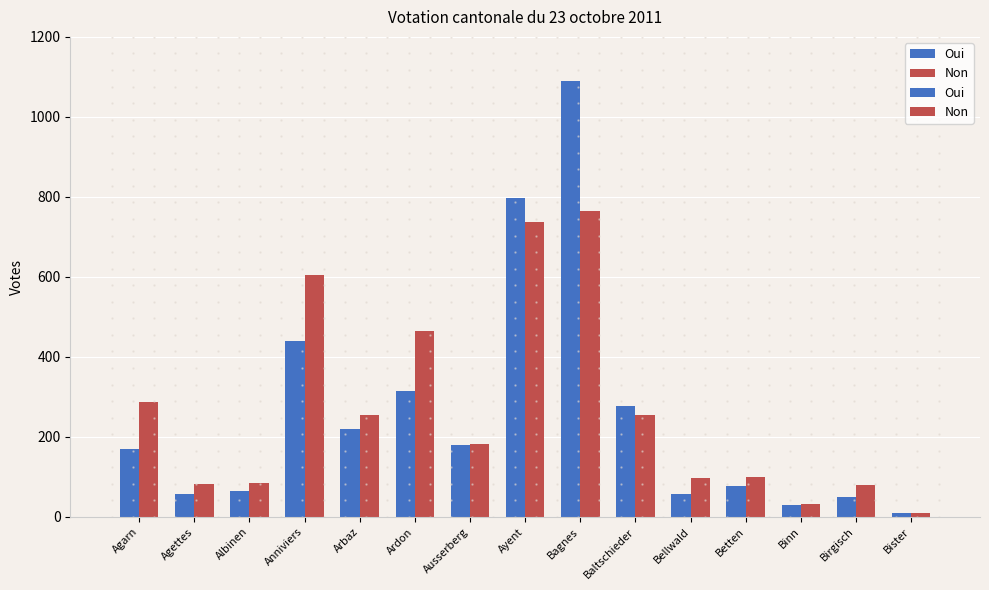

Does the chart contain any negative values?

No